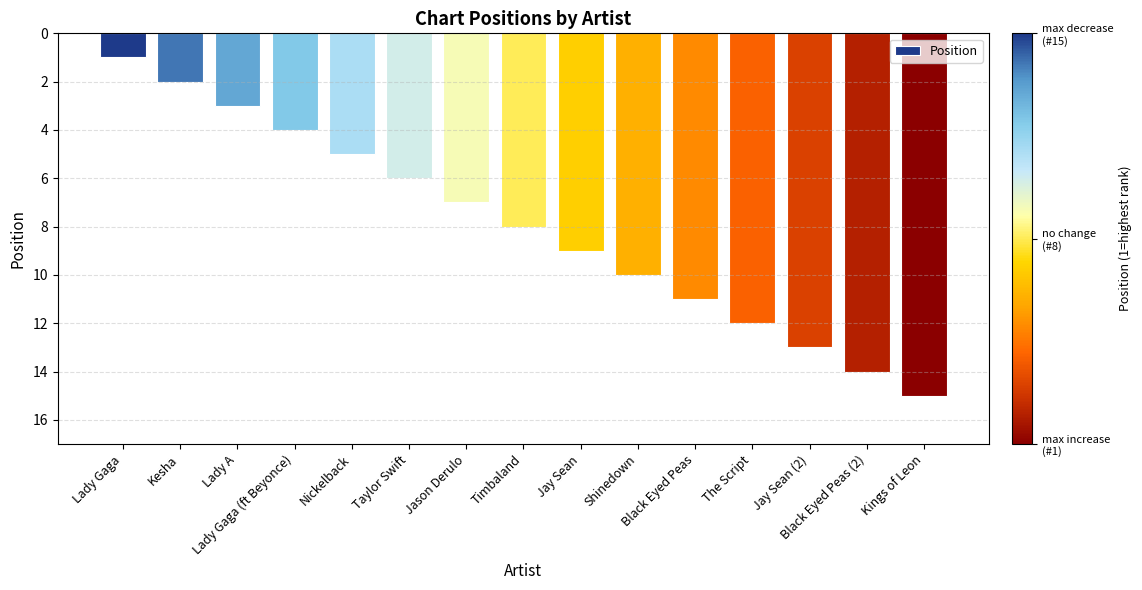

What is the value of the 7th bar from the left?

7